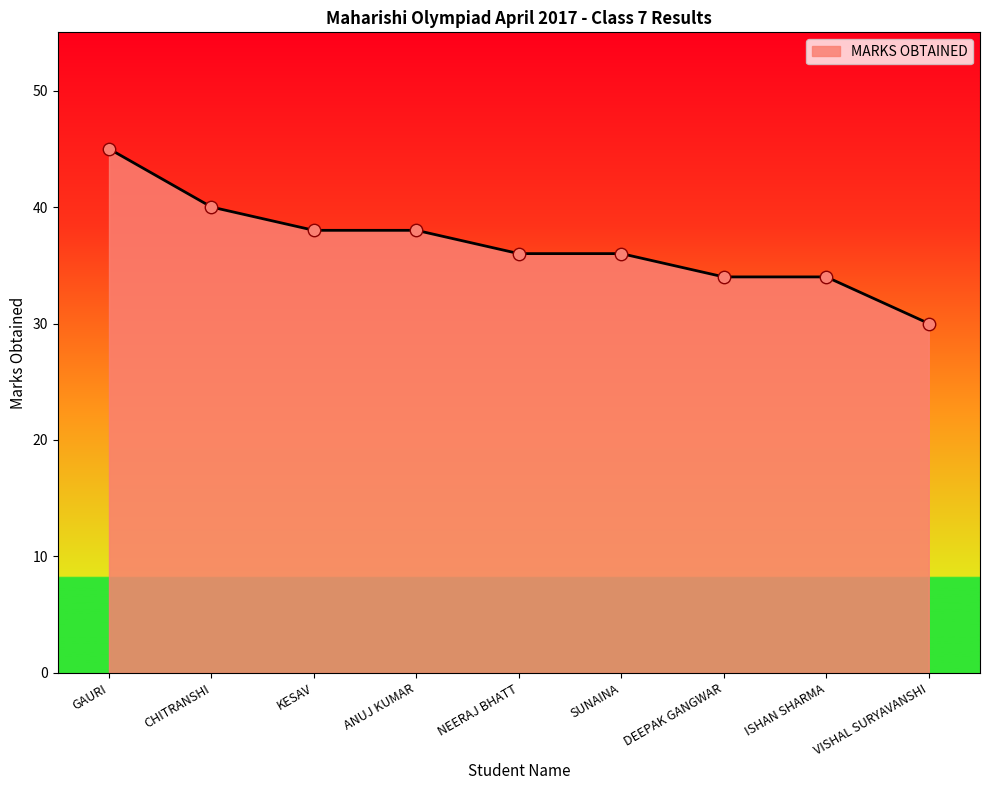

What is the change in value from ANUJ KUMAR to VISHAL SURYAVANSHI?

-8